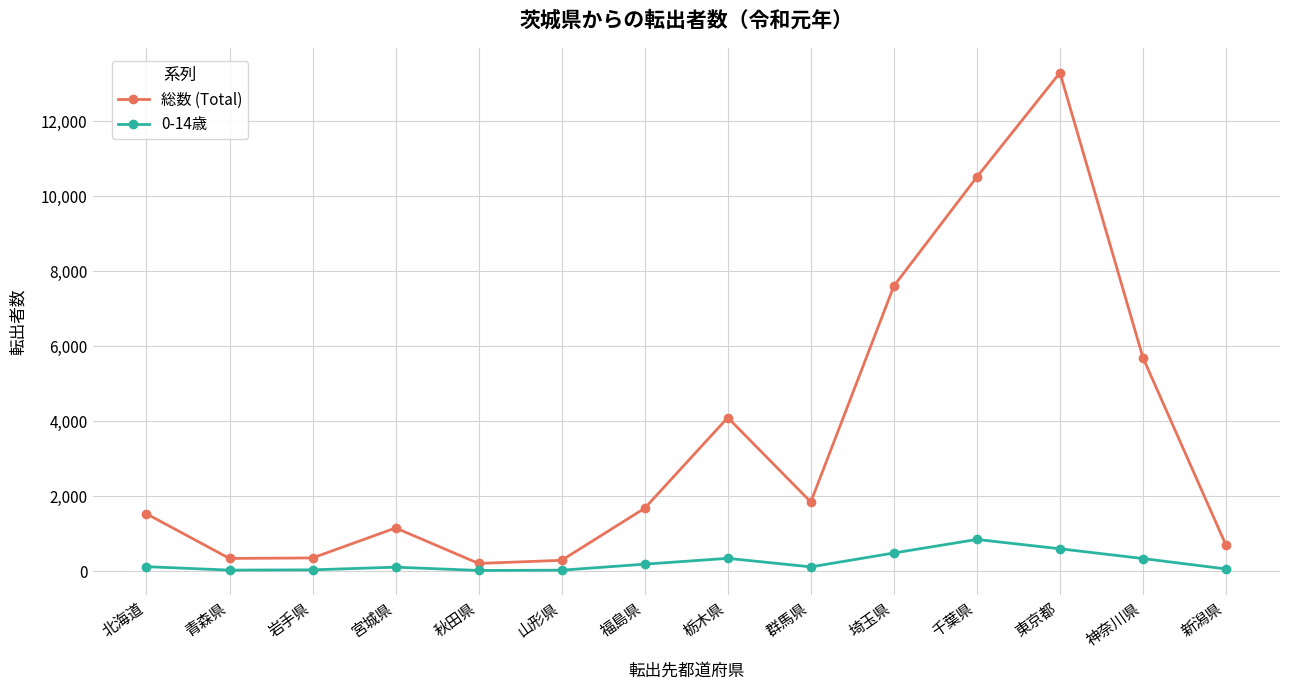

At 埼玉県, list the series in order from largest to smallest.

総数 (Total), 0-14歳